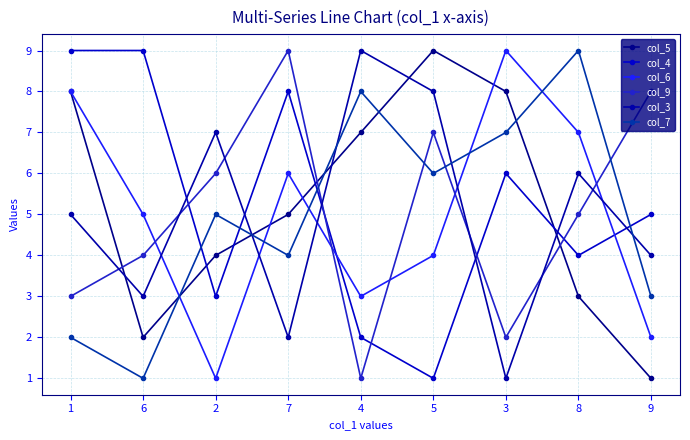

What are all the series names shown in the legend?

col_5, col_4, col_6, col_9, col_3, col_7